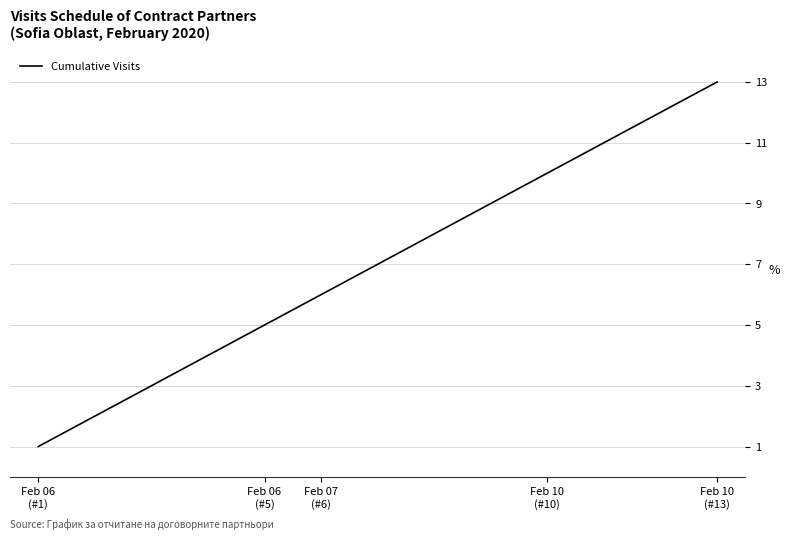

What is the greatest value displayed?

13